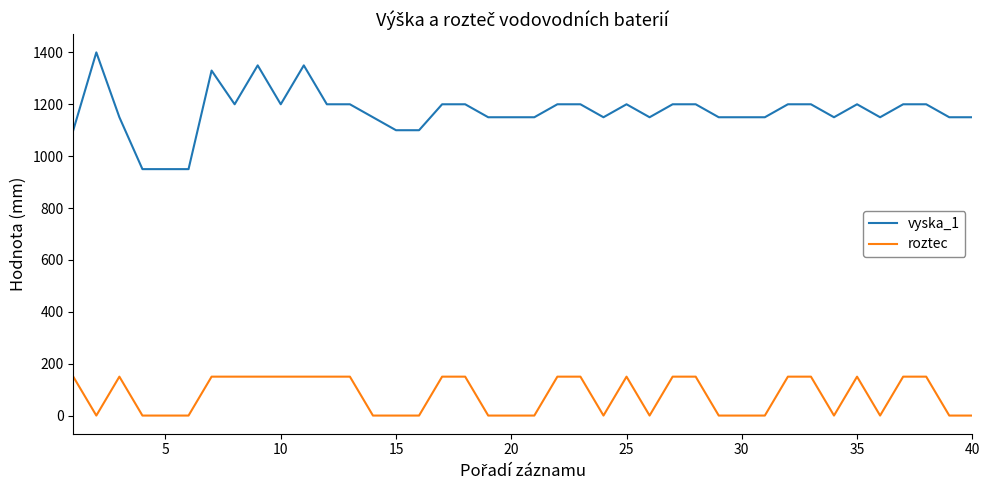

Rank the series by their average value, from highest to lowest.

vyska_1, roztec